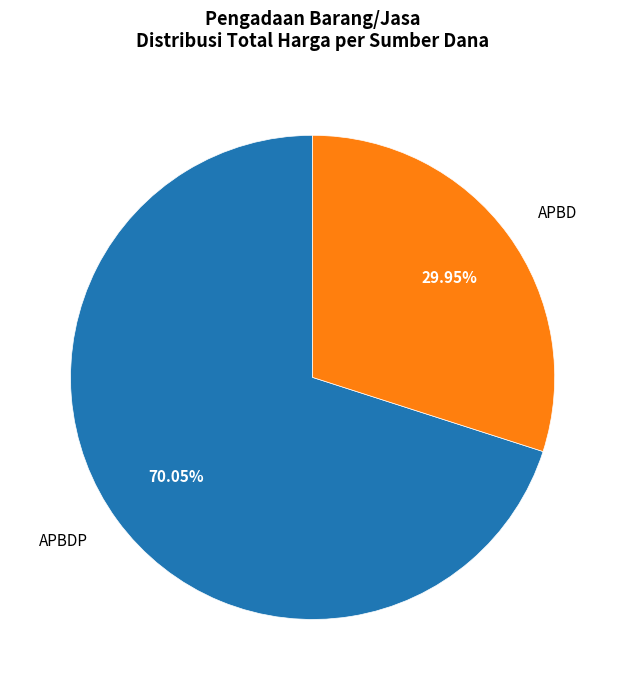

The APBD slice represents 10% of the pie. True or false?

False